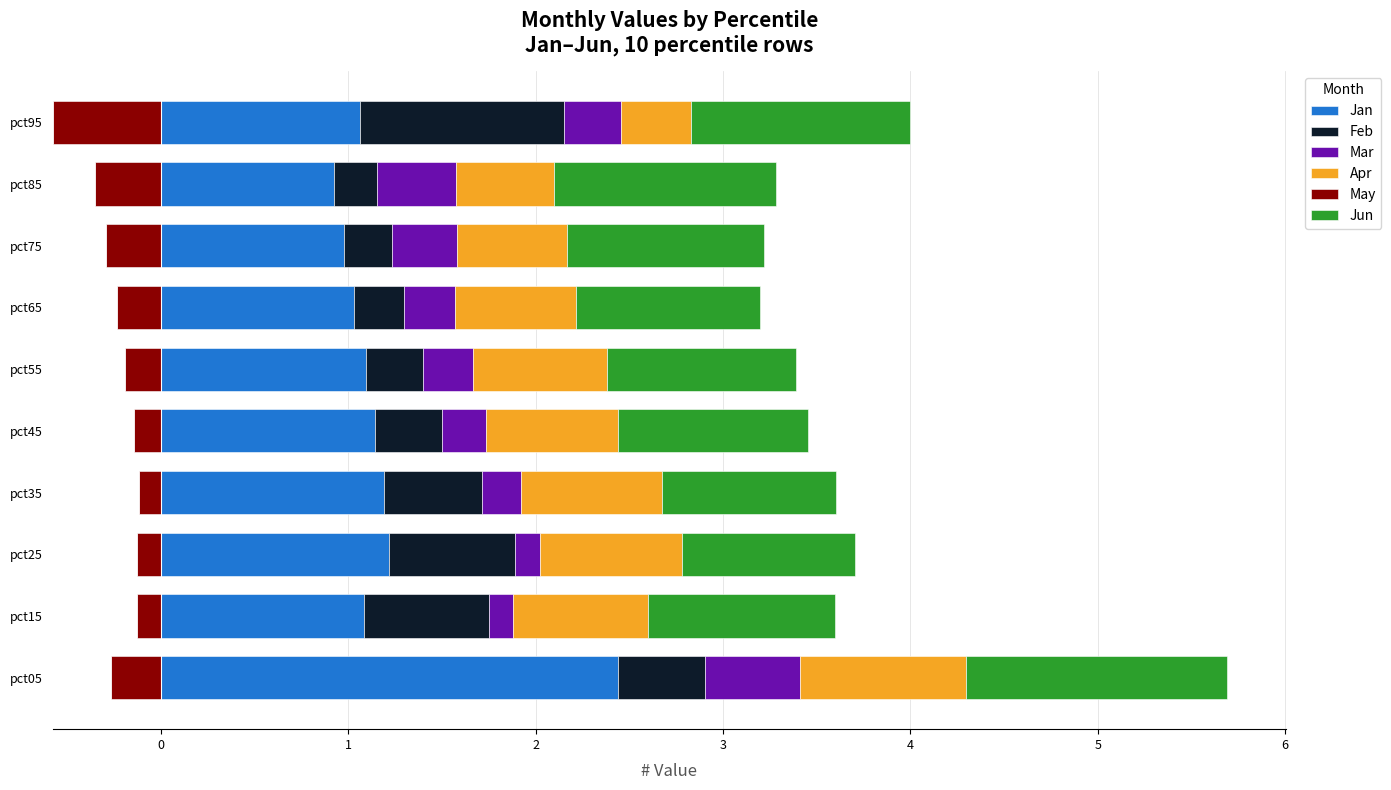

The value of Jan at pct25 is 2.1. True or false?

False